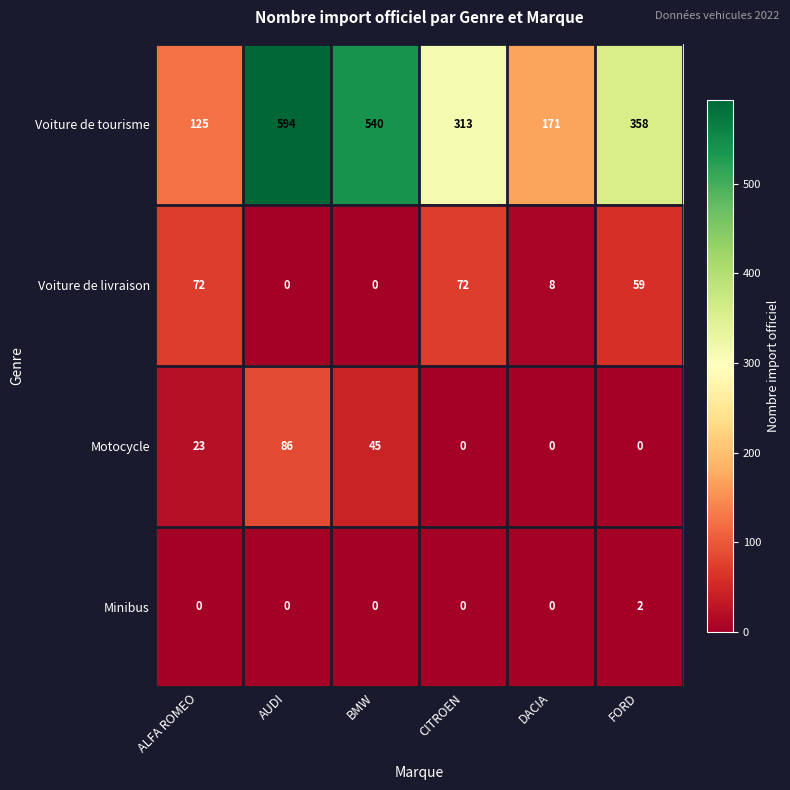

List the series in order of their peak value, lowest first.

Minibus, Voiture de livraison, Motocycle, Voiture de tourisme